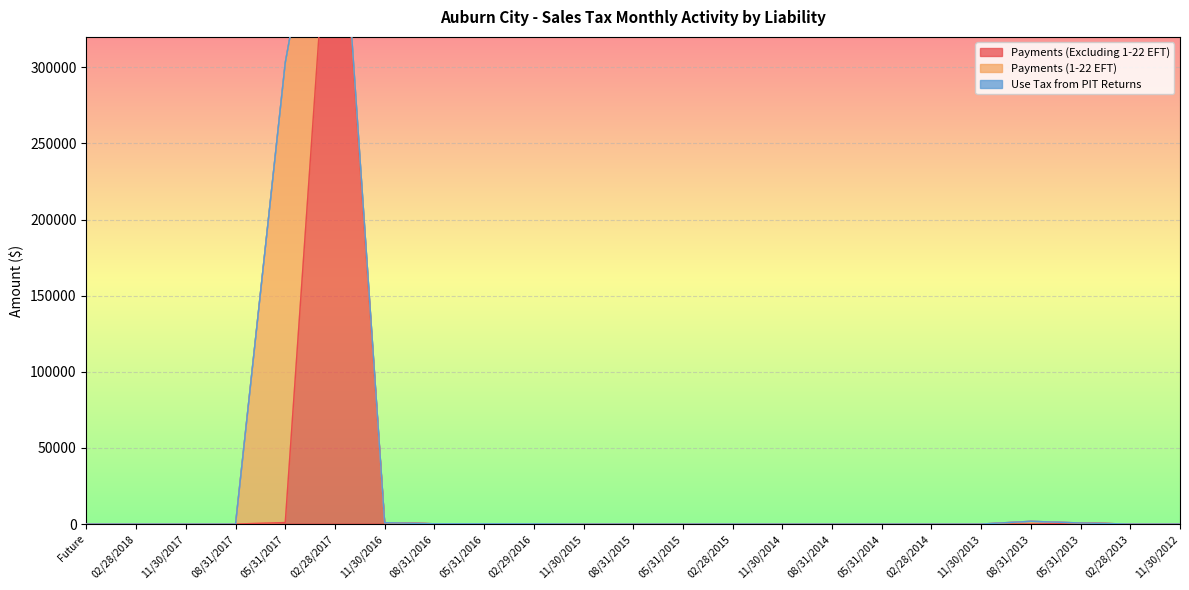

True or false: Payments (Excluding 1-22 EFT) and Use Tax from PIT Returns intersect in this chart.

False